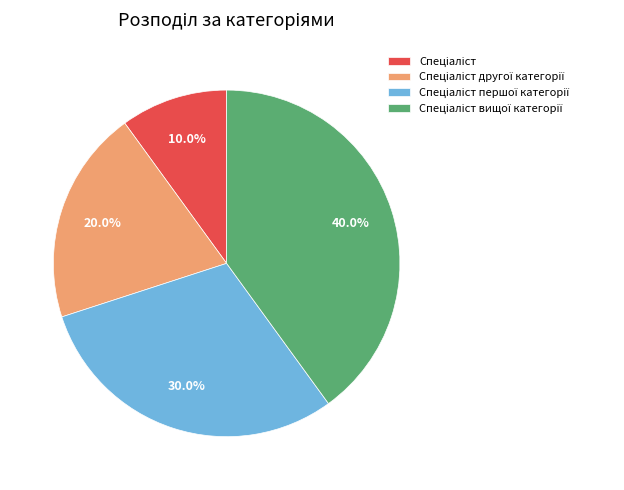

How many slices are in this pie chart?

4